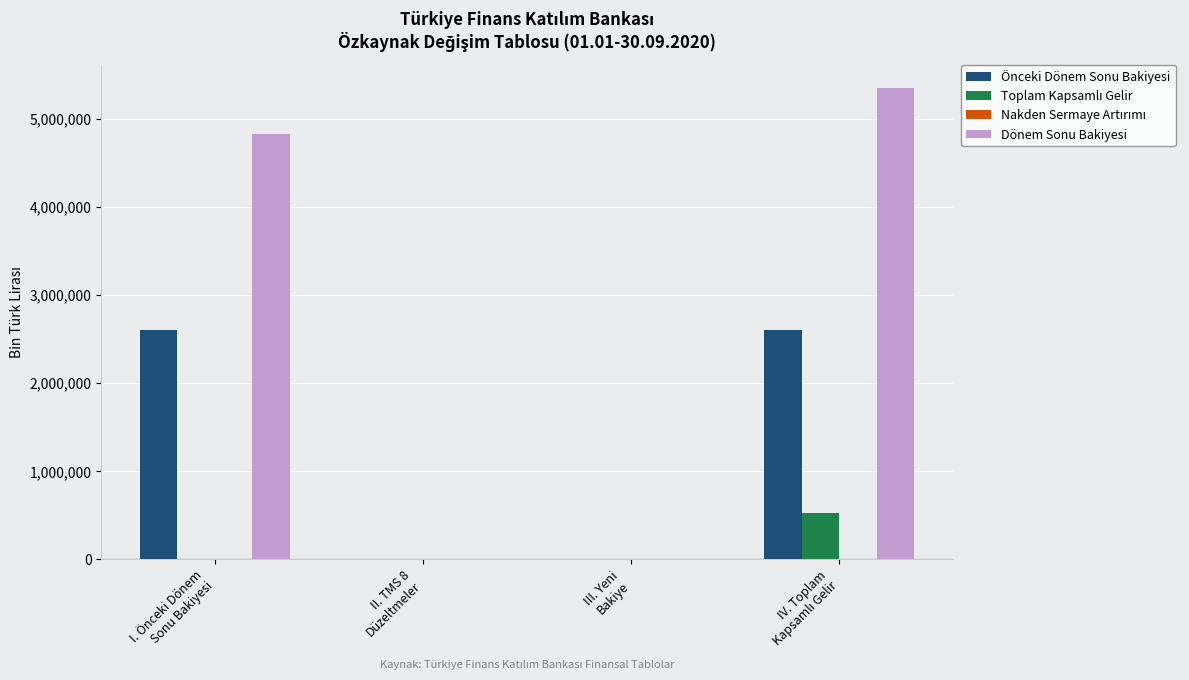

Which series has the largest total across all categories?

Dönem Sonu Bakiyesi